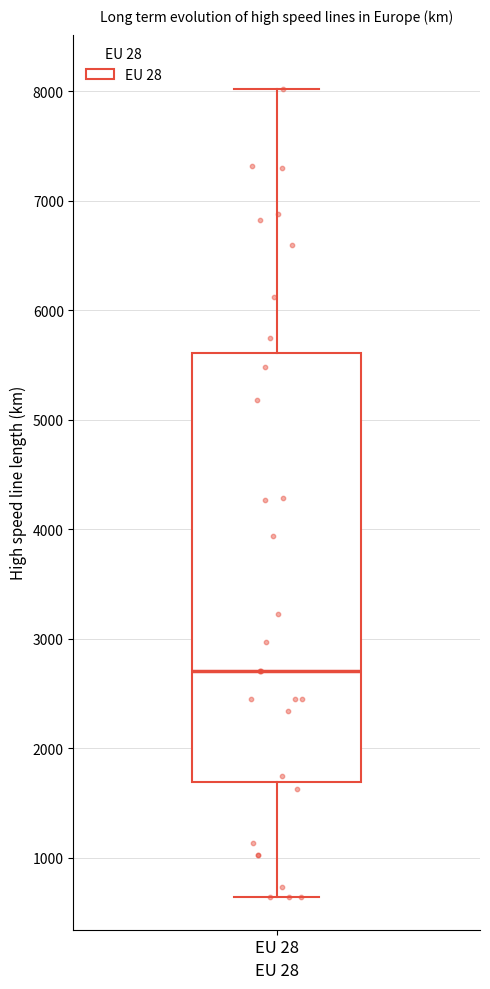

Where is the lower edge of the box for EU 28 on the y-axis? The values are not printed on the chart, so give them approximately, as read against the axis.

1700